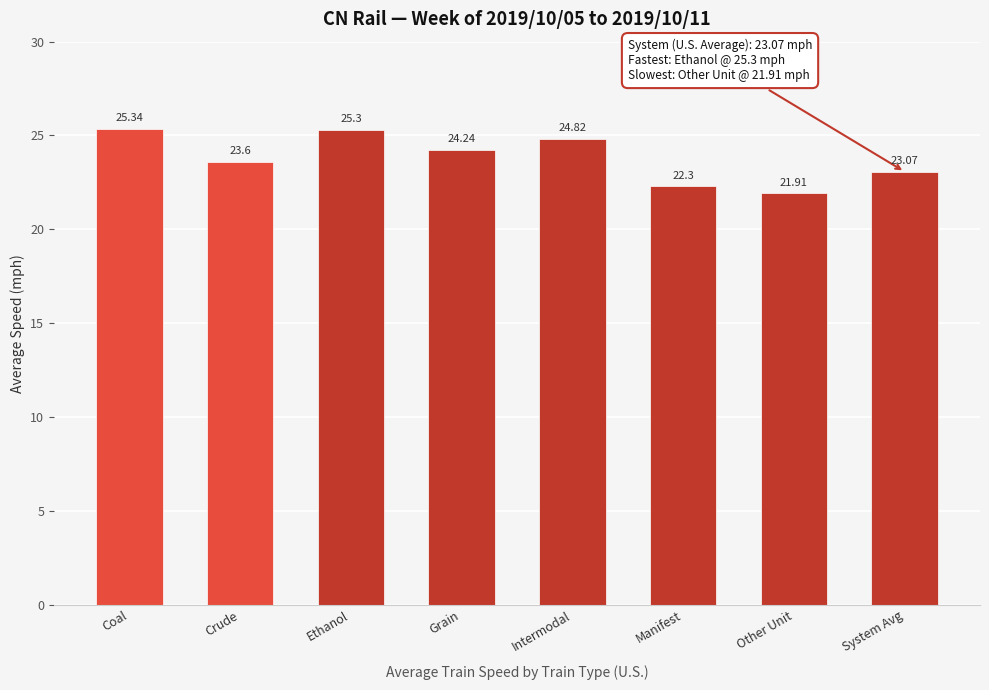

List the labels in order of value, largest first.

Coal, Ethanol, Intermodal, Grain, Crude, System Avg, Manifest, Other Unit